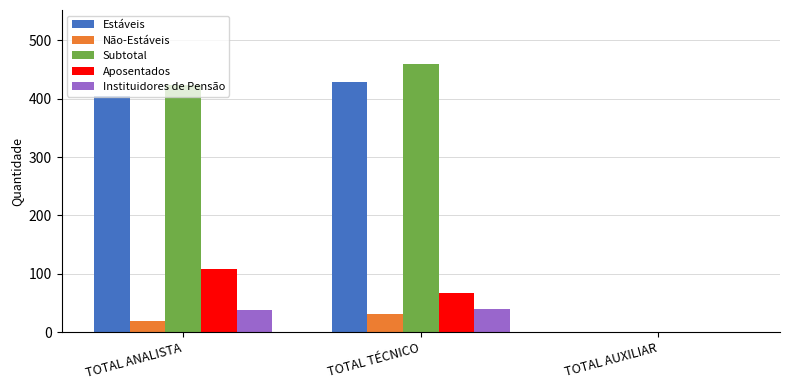

Read the Instituidores de Pensão value at TOTAL TÉCNICO.

39